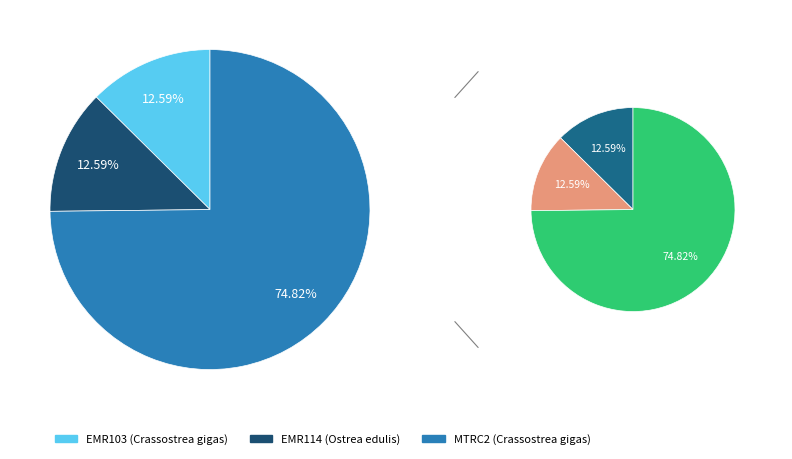

Count the number of slices in the pie.

3